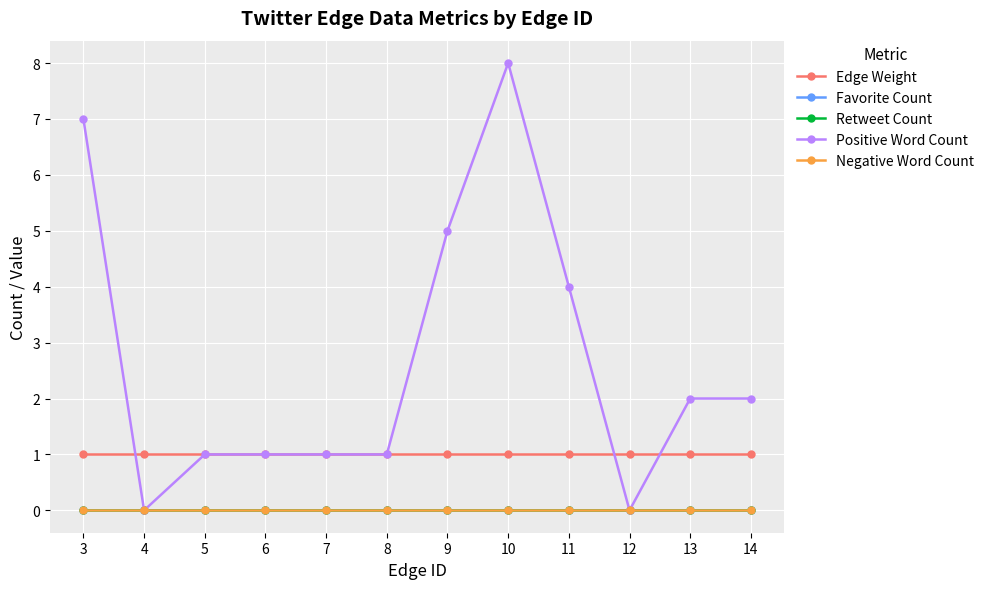

What is the total value across all series at 5?

2